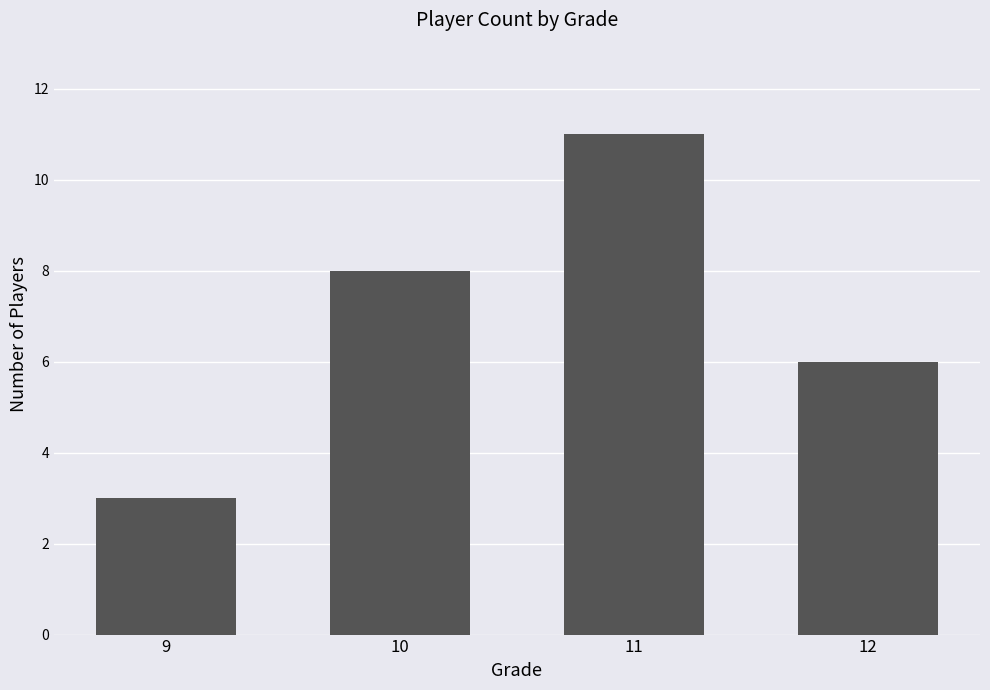

Approximately how many times larger is the value at 10 compared to 9?

2.7